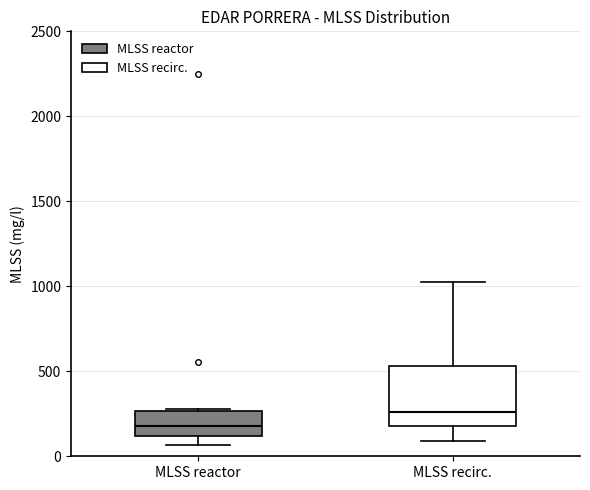

Reading left to right, read every box against the y-axis: the position of its median line, the range the box covers, and the ends of its whiskers. The values are not printed on the chart, so give them approximately, as read against the axis.

MLSS reactor: median 200, box 100 to 250, whiskers 50 to 300
MLSS recirc.: median 250, box 200 to 550, whiskers 100 to 1050